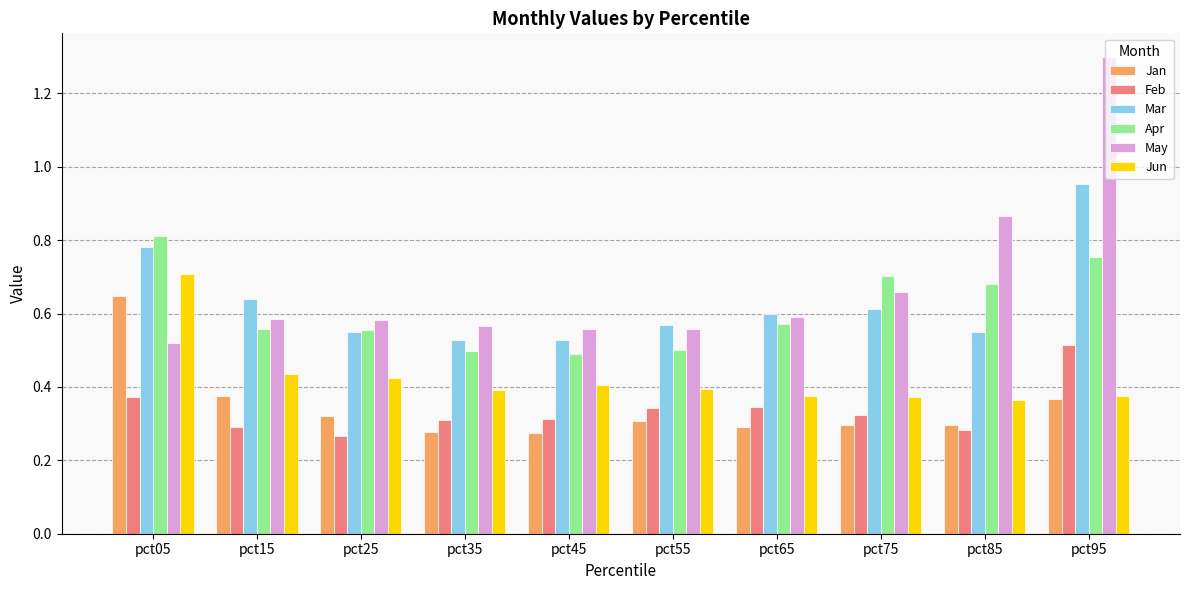

What is the sum of all Apr values?

6.1